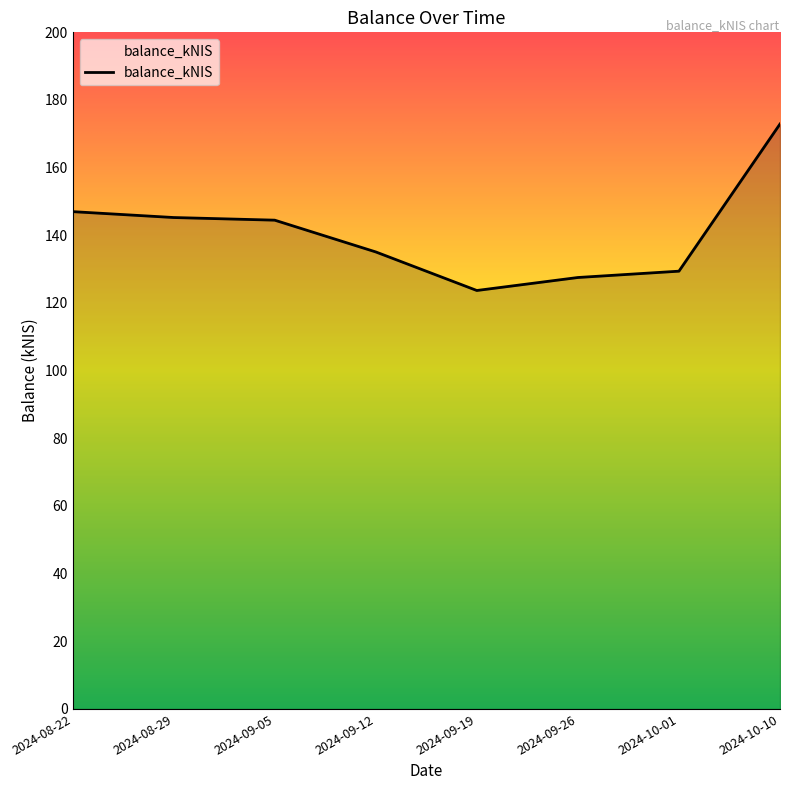

What is the greatest value displayed?

172.9